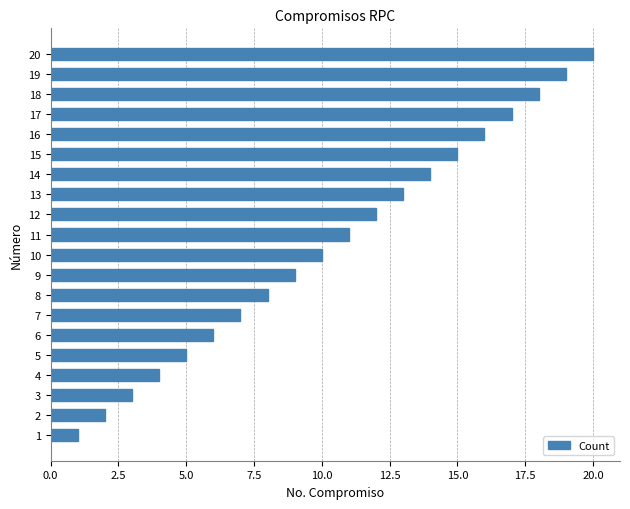

List the labels in order of value, largest first.

20, 19, 18, 17, 16, 15, 14, 13, 12, 11, 10, 9, 8, 7, 6, 5, 4, 3, 2, 1